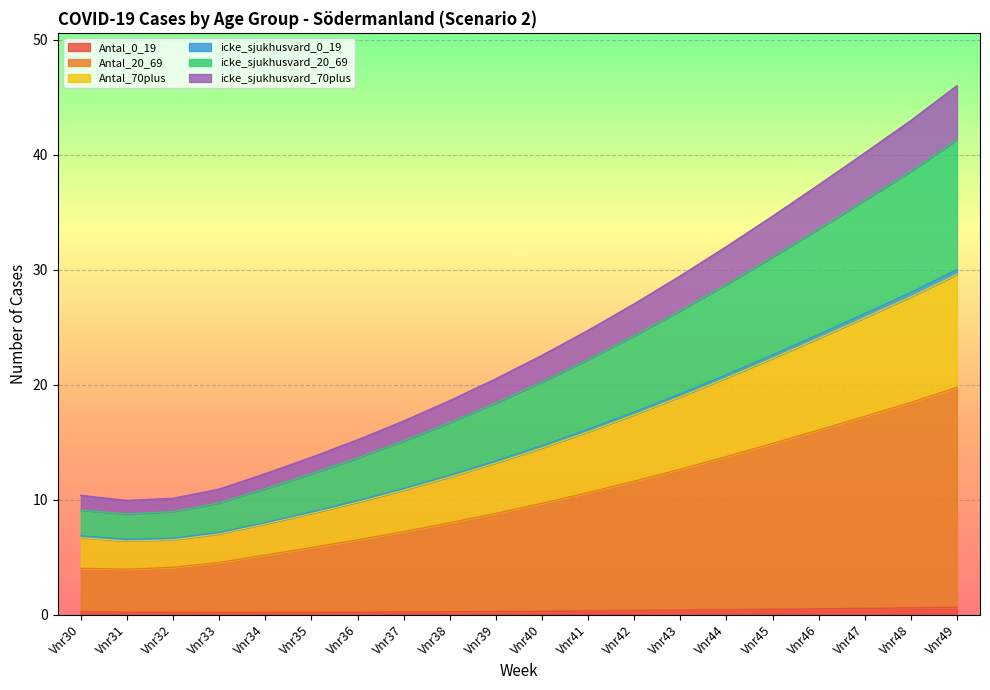

True or false: Antal_20_69 and icke_sjukhusvard_0_19 cross at least once.

False